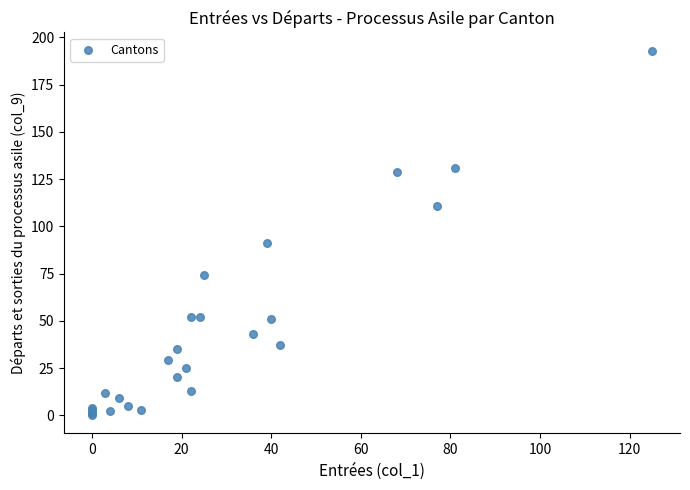

What Y value in the scatter plot is closest to 96?

91